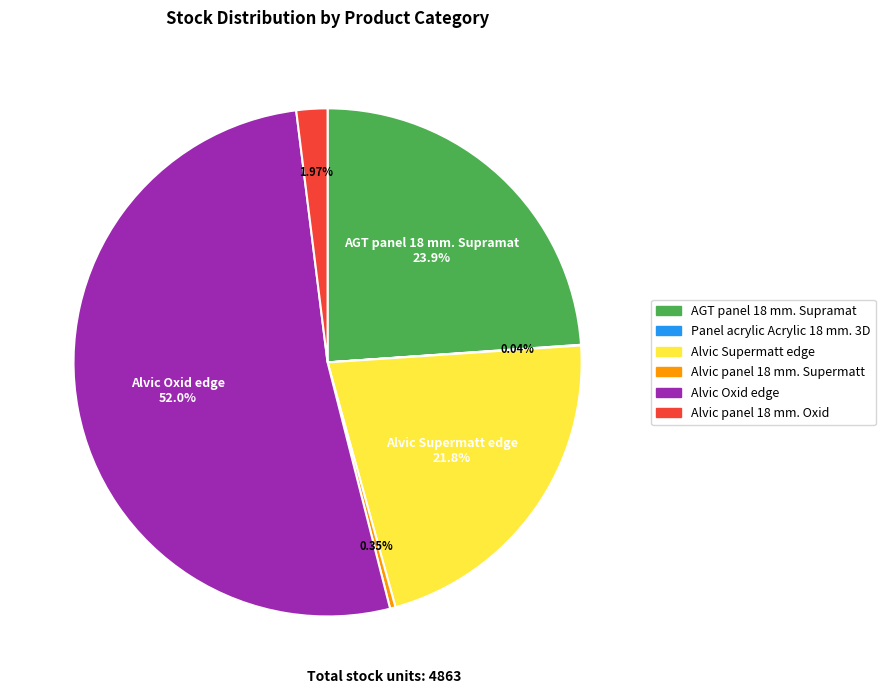

To the nearest percent, what is the combined percentage of Alvic Supermatt edge and Alvic Oxid edge?

74%